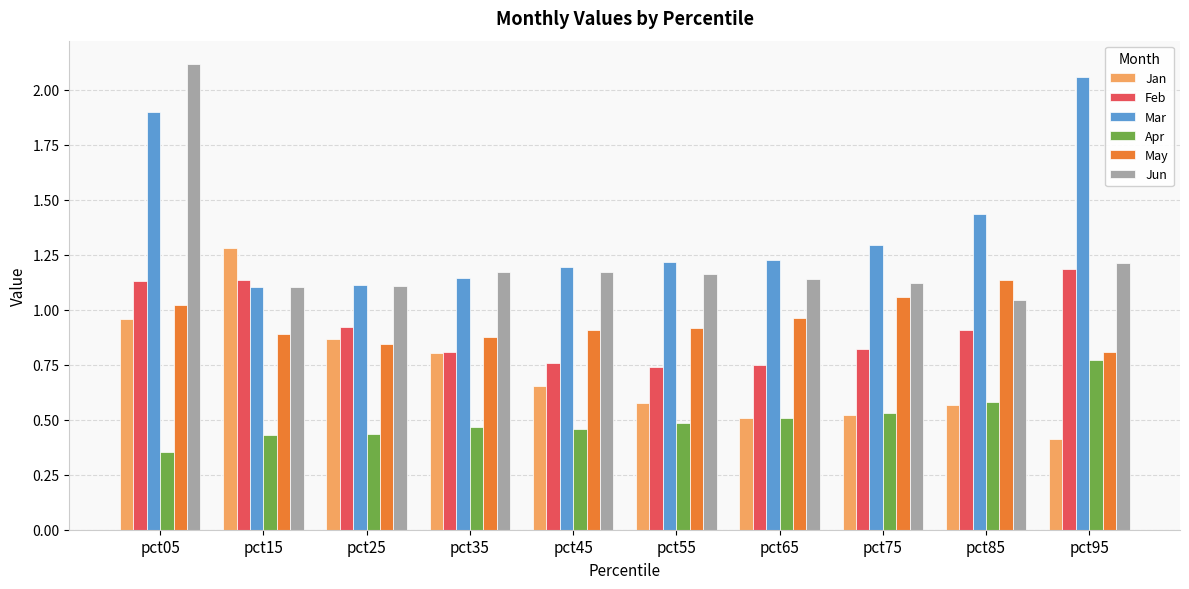

Which series changed the most between pct05 and pct85?

Jun